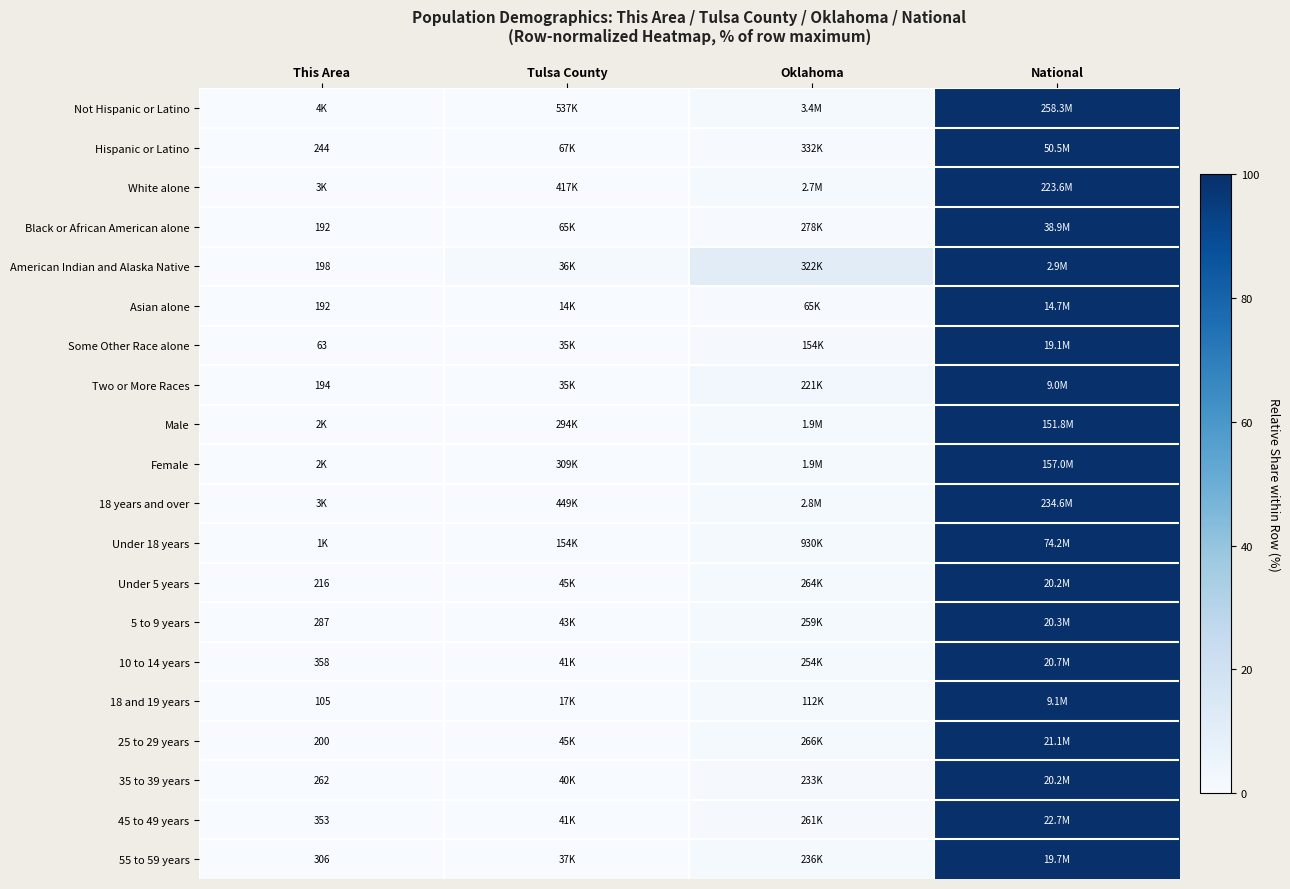

Is it true that American Indian and Alaska Native equals 30.6 at National?

False